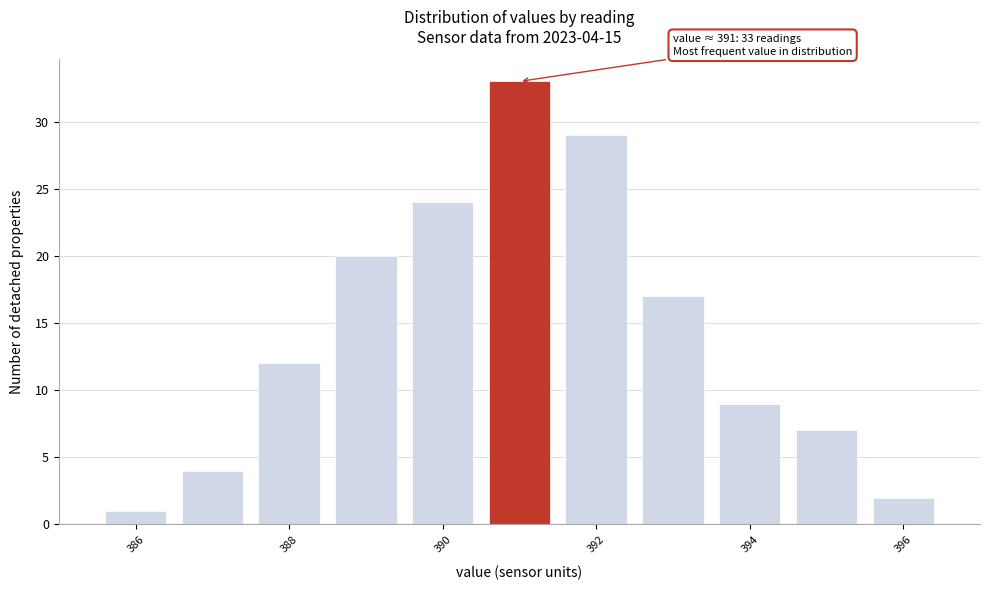

Over which range of the x-axis is the bar tallest?

390.5 to 391.5